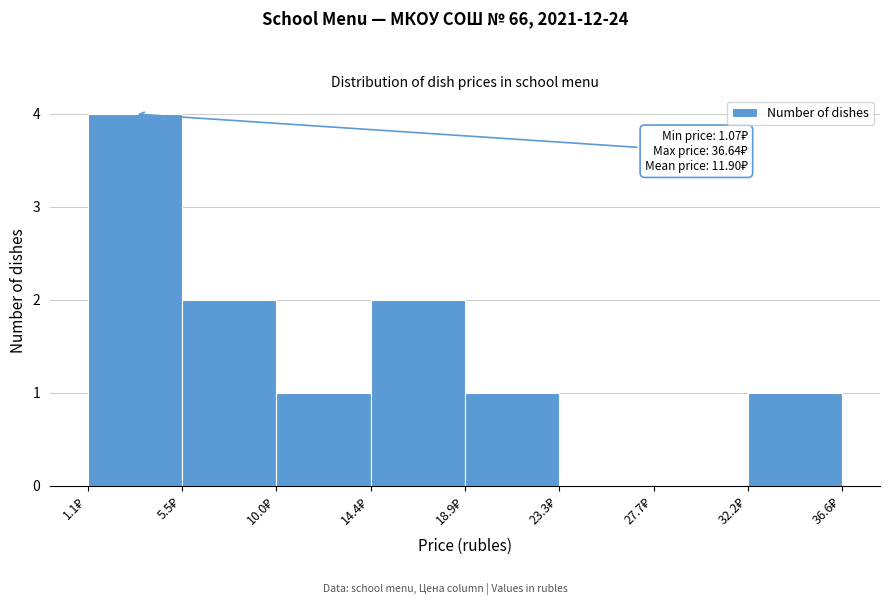

Over which range of the x-axis is the bar tallest?

1.0 to 5.5